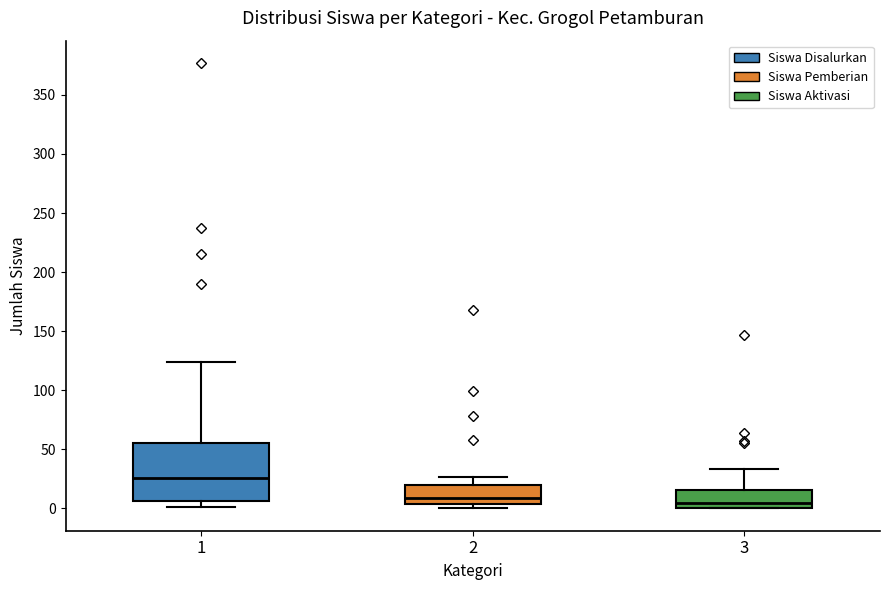

Reading left to right, read every box against the y-axis: the position of its median line, the range the box covers, and the ends of its whiskers. The values are not printed on the chart, so give them approximately, as read against the axis.

1: median 25, box 5 to 55, whiskers 0 to 125
2: median 10, box 5 to 20, whiskers 0 to 25
3: median 5, box 0 to 15, whiskers 0 to 35